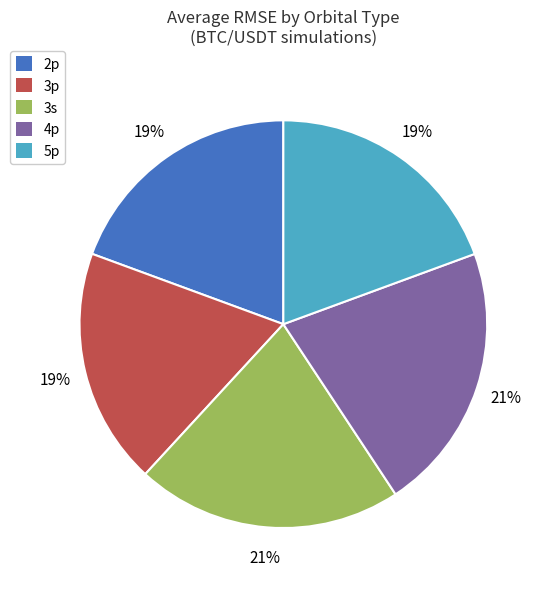

Does 5p account for over 50% of the chart?

No